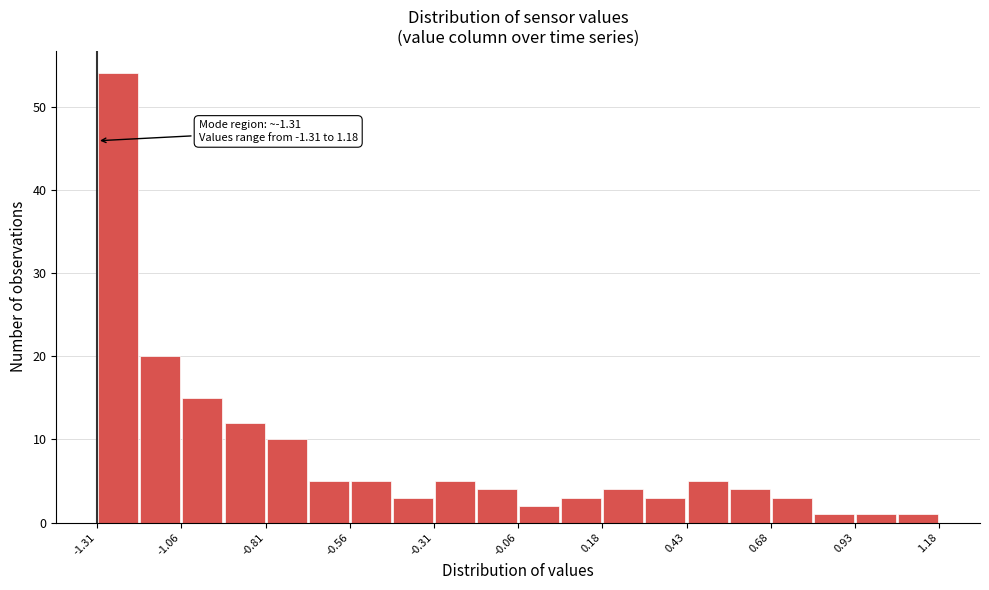

Read against the x-axis, roughly where is the centre of the tallest bar?

-1.25